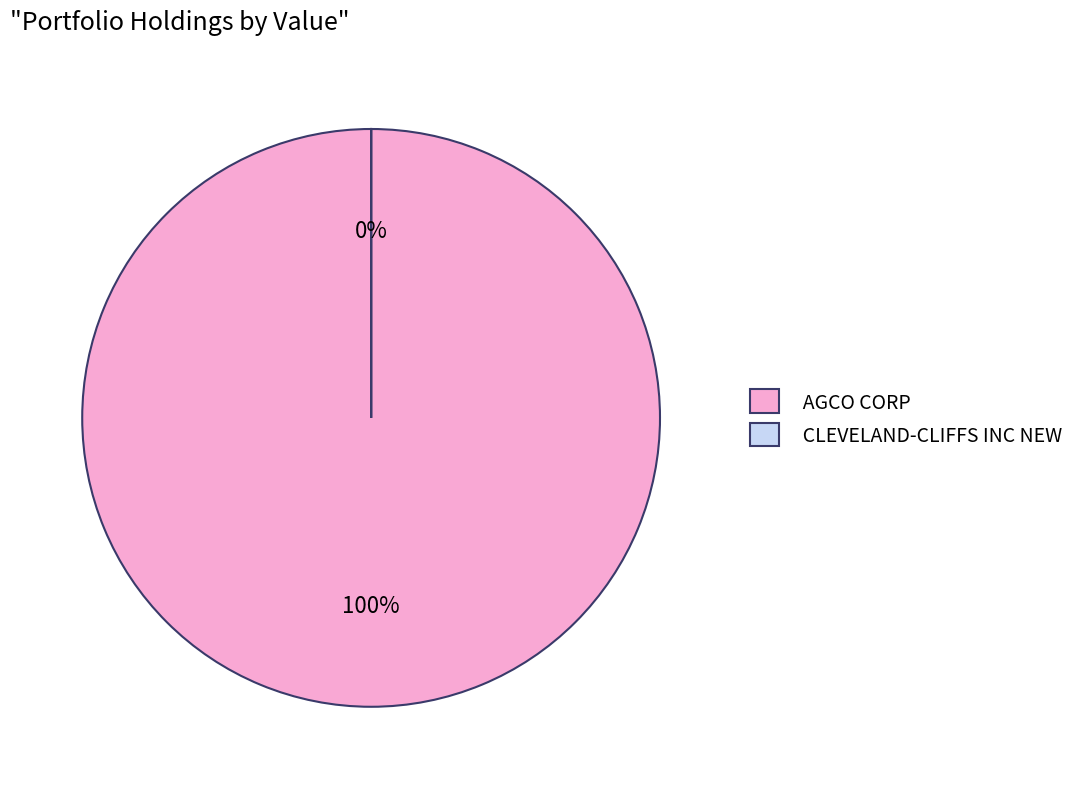

How many segments does this pie chart have?

2